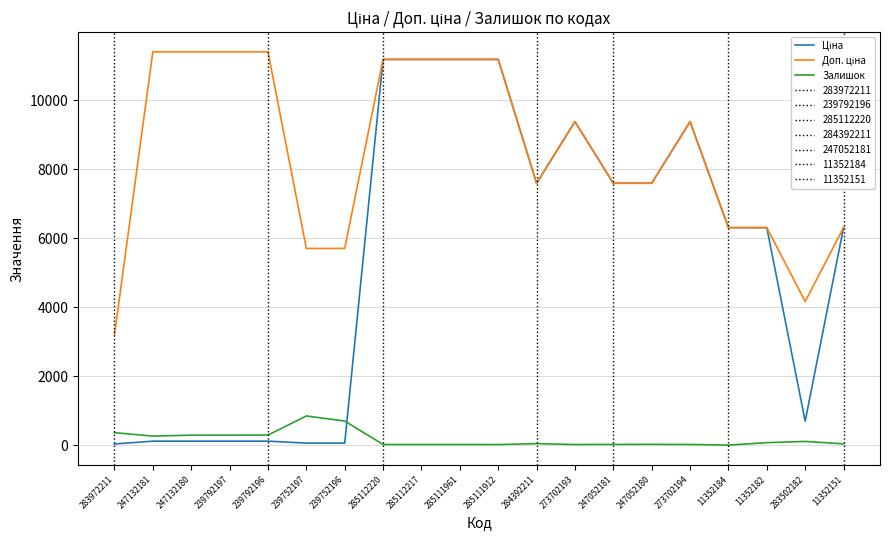

What is the greatest value displayed?

11410.0